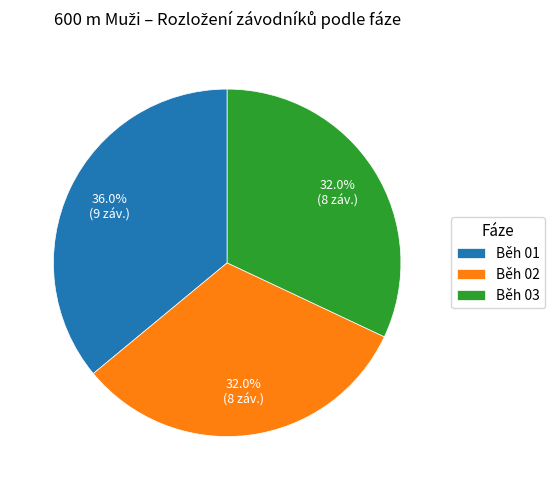

What is the ratio of the value at Běh 01 to the value at Běh 03?

1.1